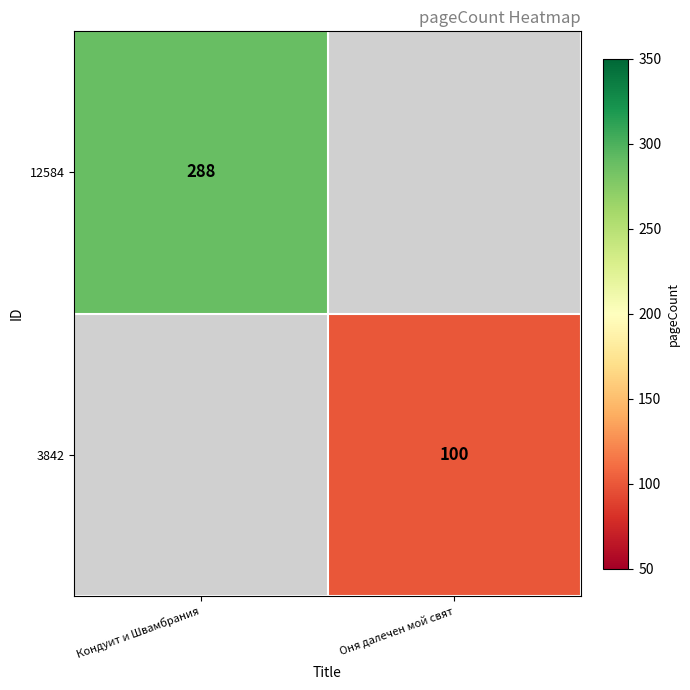

The 12584 series shows 288 at Кондуит и Швамбрания. True or false?

True